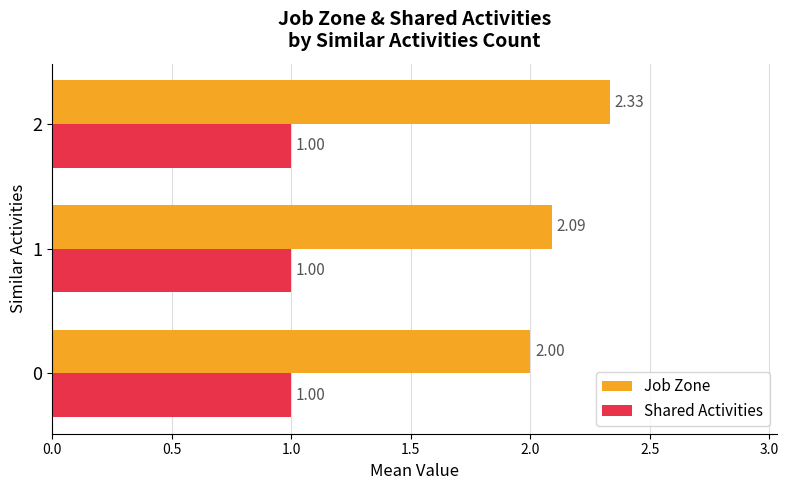

Between 1 and 2, which series saw the biggest shift?

Job Zone